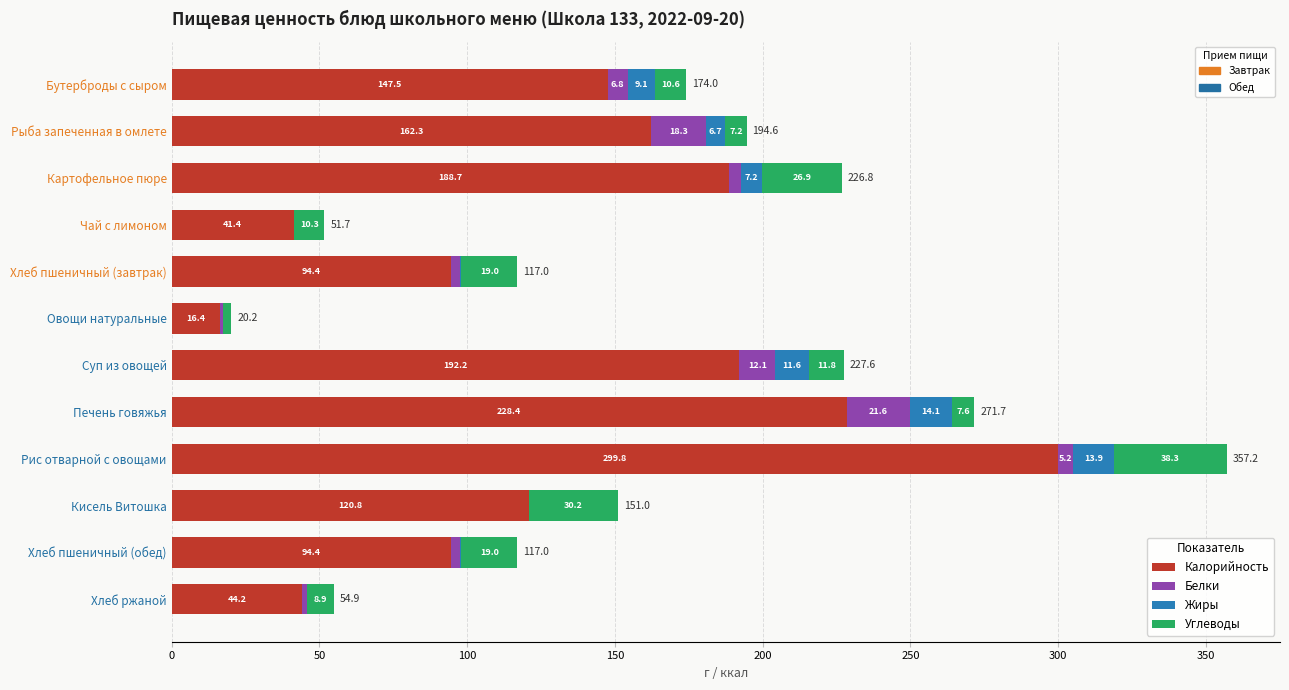

What is the total value across all series at Рис отварной с овощами?

357.2